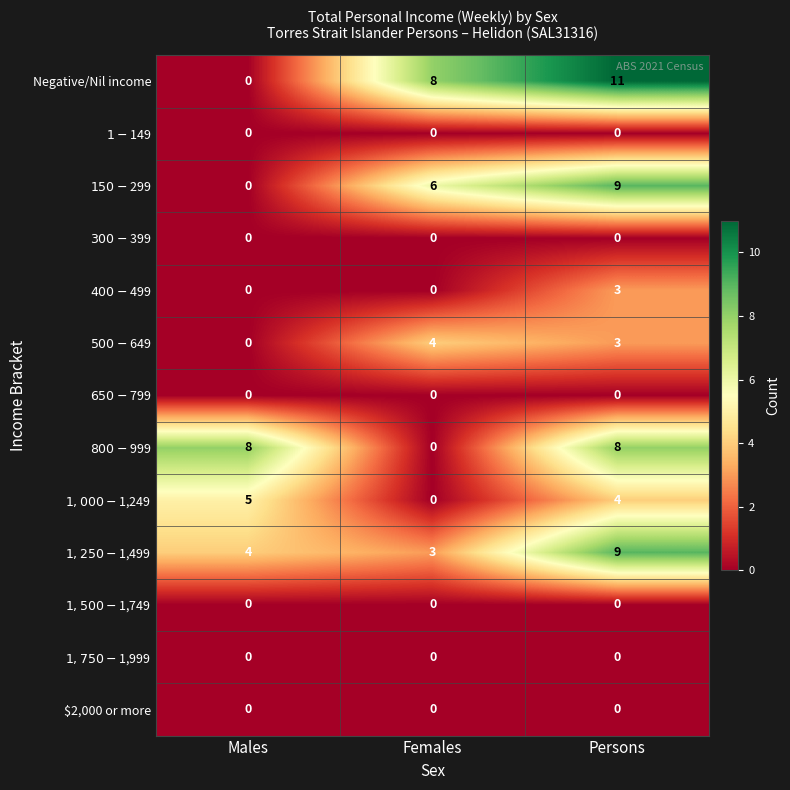

What is the spread (max minus min) of values at Females?

8